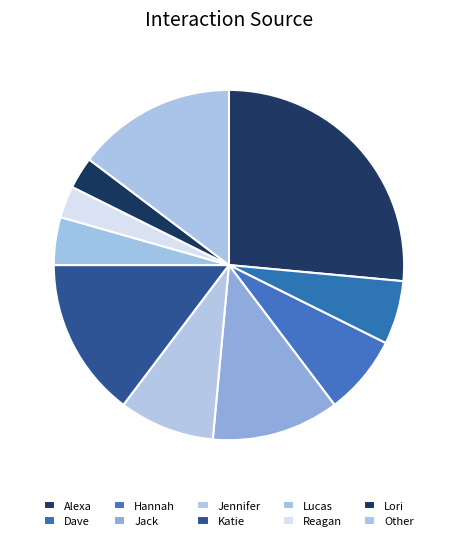

To the nearest percent, what is the difference between the largest and smallest slice percentages?

24%